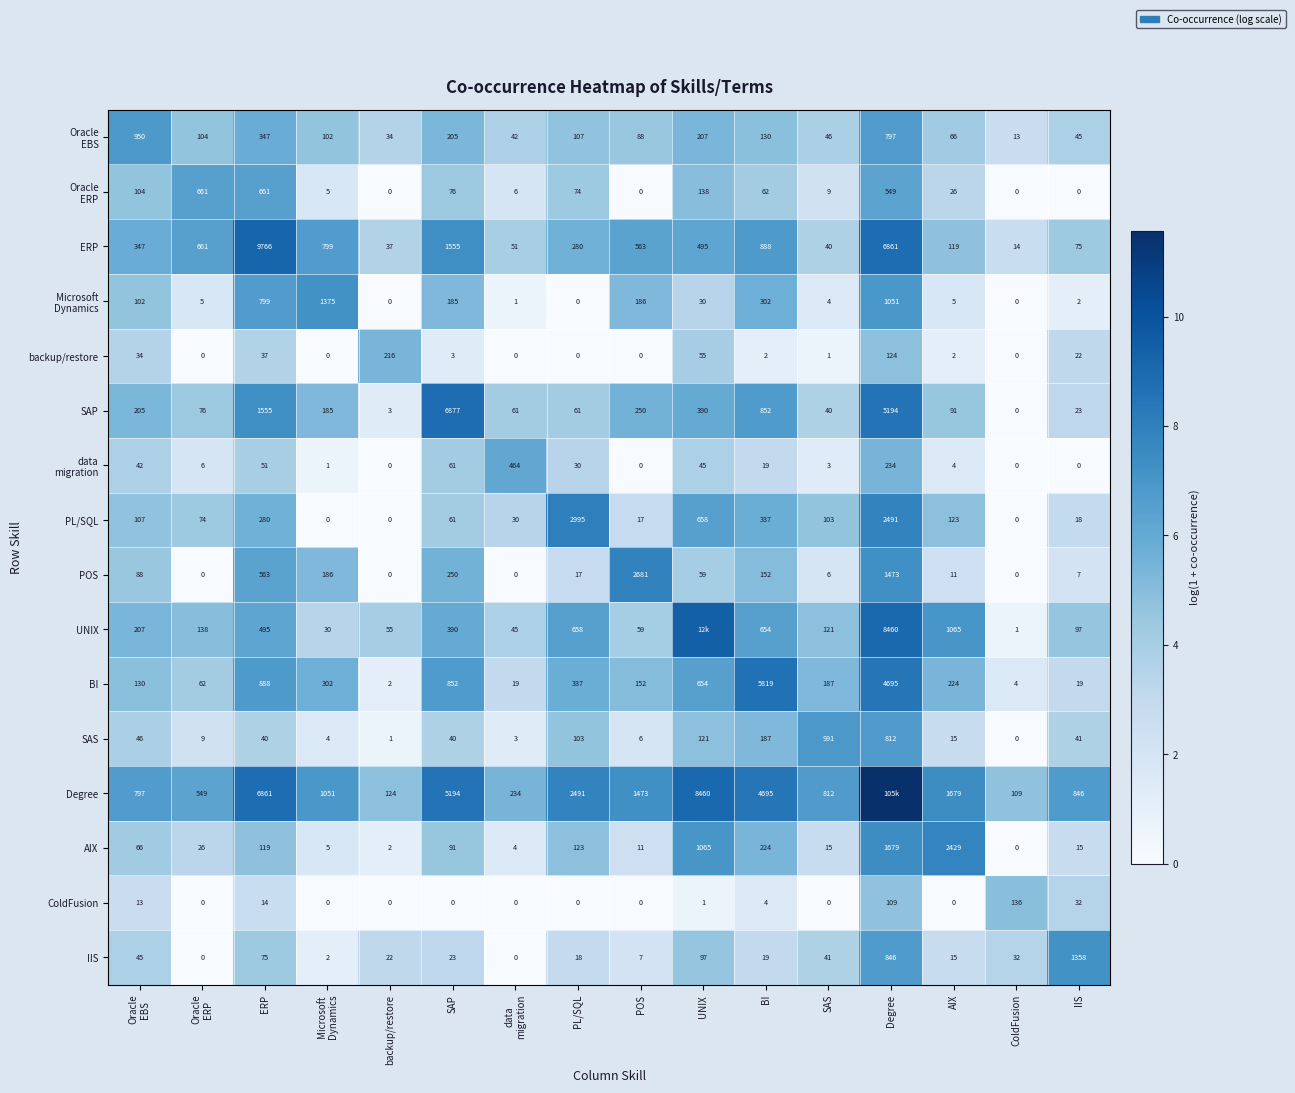

At which label is SAP closest to 3438?

Degree